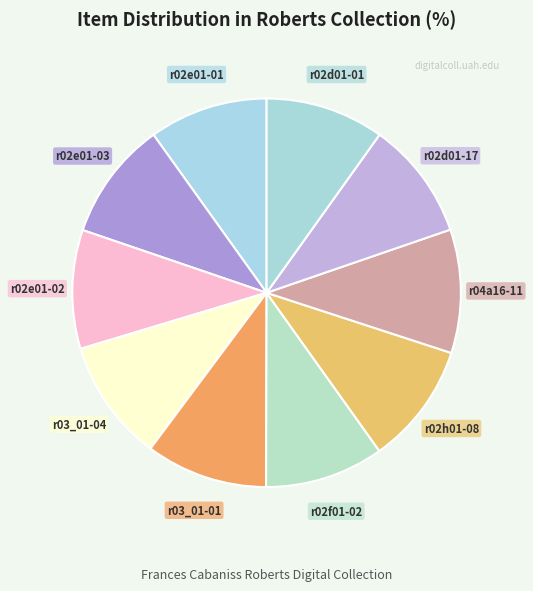

To the nearest percent, what is the average slice percentage?

10%